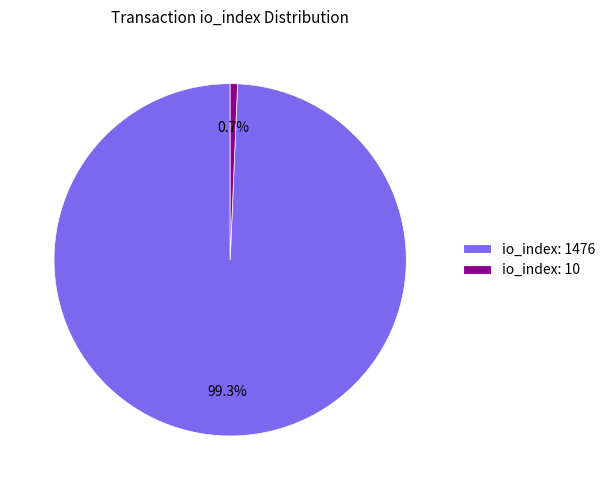

To the nearest percent, what percentage of the pie is io_index: 10?

1%